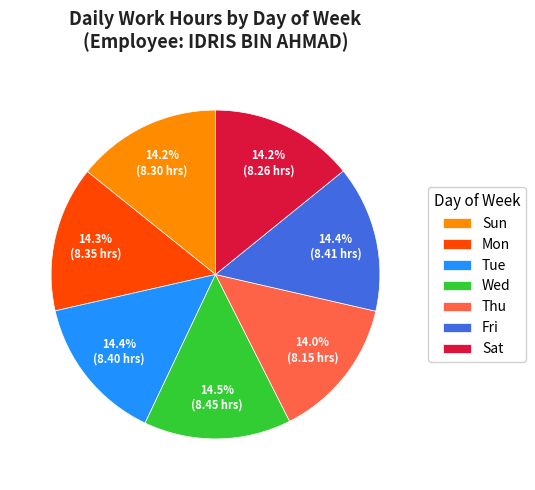

The Thu slice represents 20% of the pie. True or false?

False